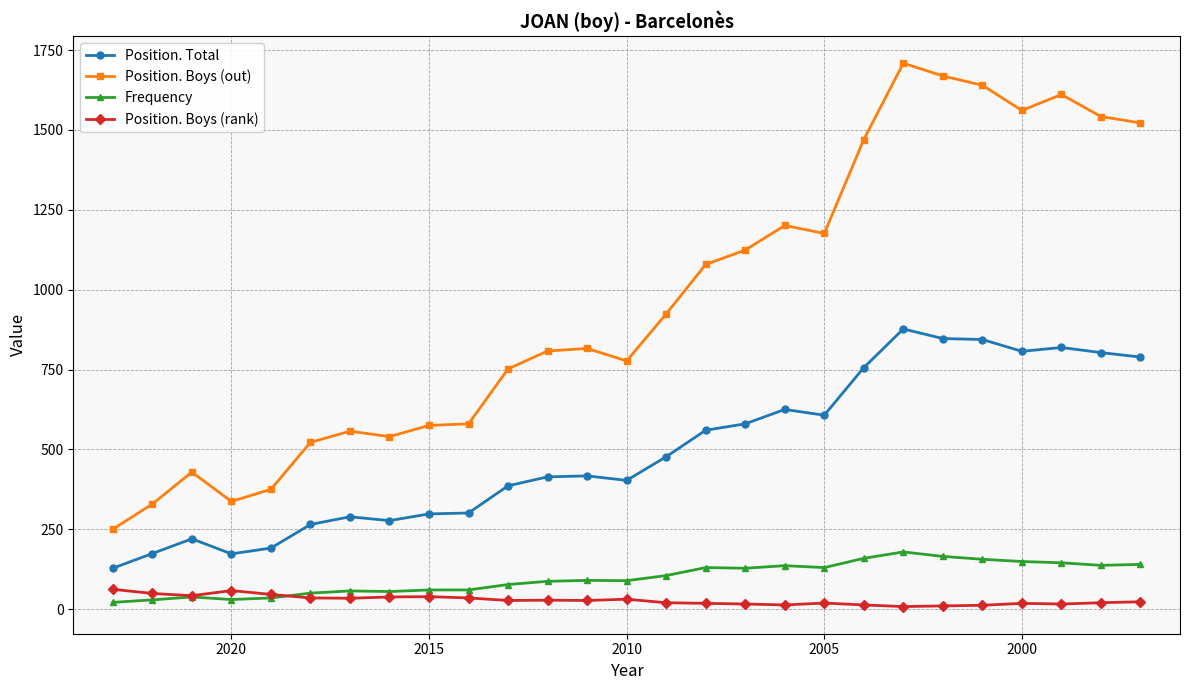

Reading left to right, extract all data points from this chart.

Position. Total: 128	174	220	173	191	265	289	277	298	301	386	414	417	403	477	560	580	625	607	756	877	847	844	807	819	803	789
Position. Boys (out): 250	329	429	337	375	522	557	540	575	580	752	808	816	777	924	1079	1124	1201	1176	1470	1709	1669	1640	1561	1611	1542	1522
Frequency: 21	29	38	30	35	50	57	55	60	60	77	87	90	89	105	130	128	136	130	159	179	165	156	149	145	137	140
Position. Boys (rank): 62	49	42	58	46	35	34	38	39	35	27	28	27	31	20	18	16	13	19	13	8	10	12	18	16	20	23